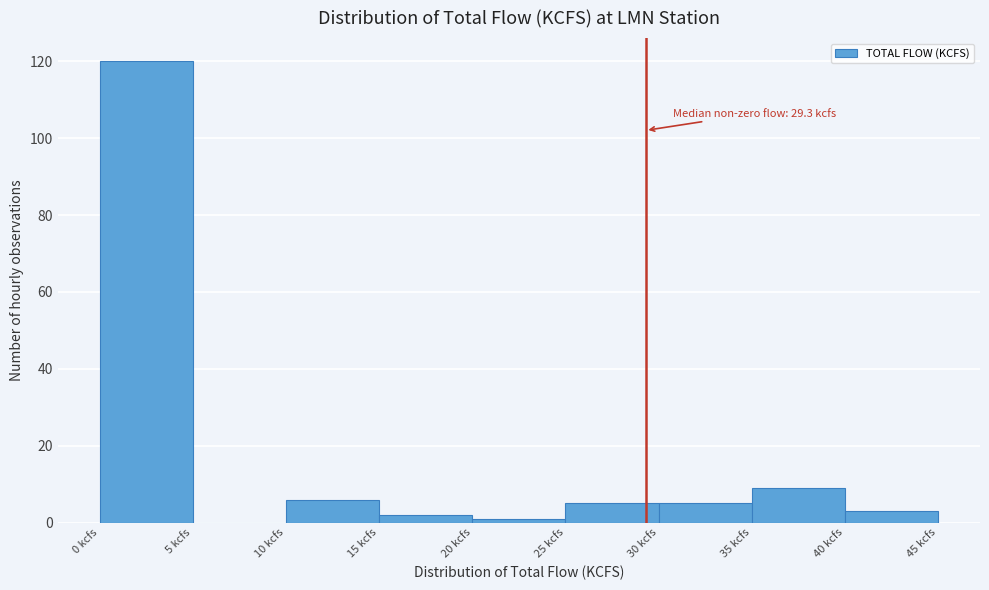

Over which range of the x-axis is the bar tallest?

0 to 5